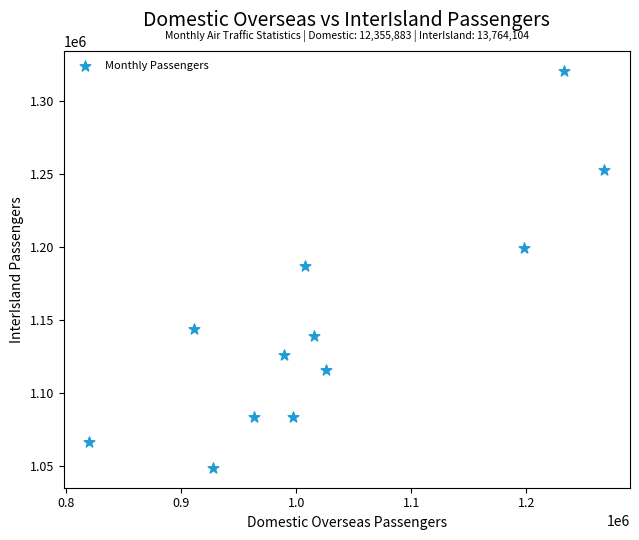

What is the average X value?

1029657